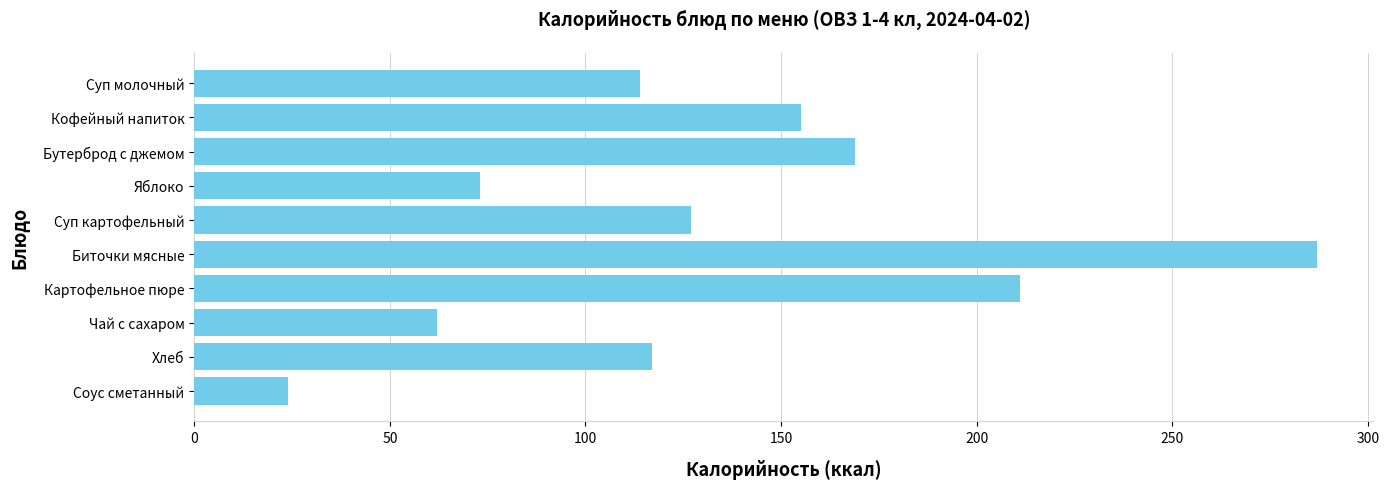

Reading top to bottom, transcribe all the data shown in this chart.

114	155	169	73	127	287	211	62	117	24